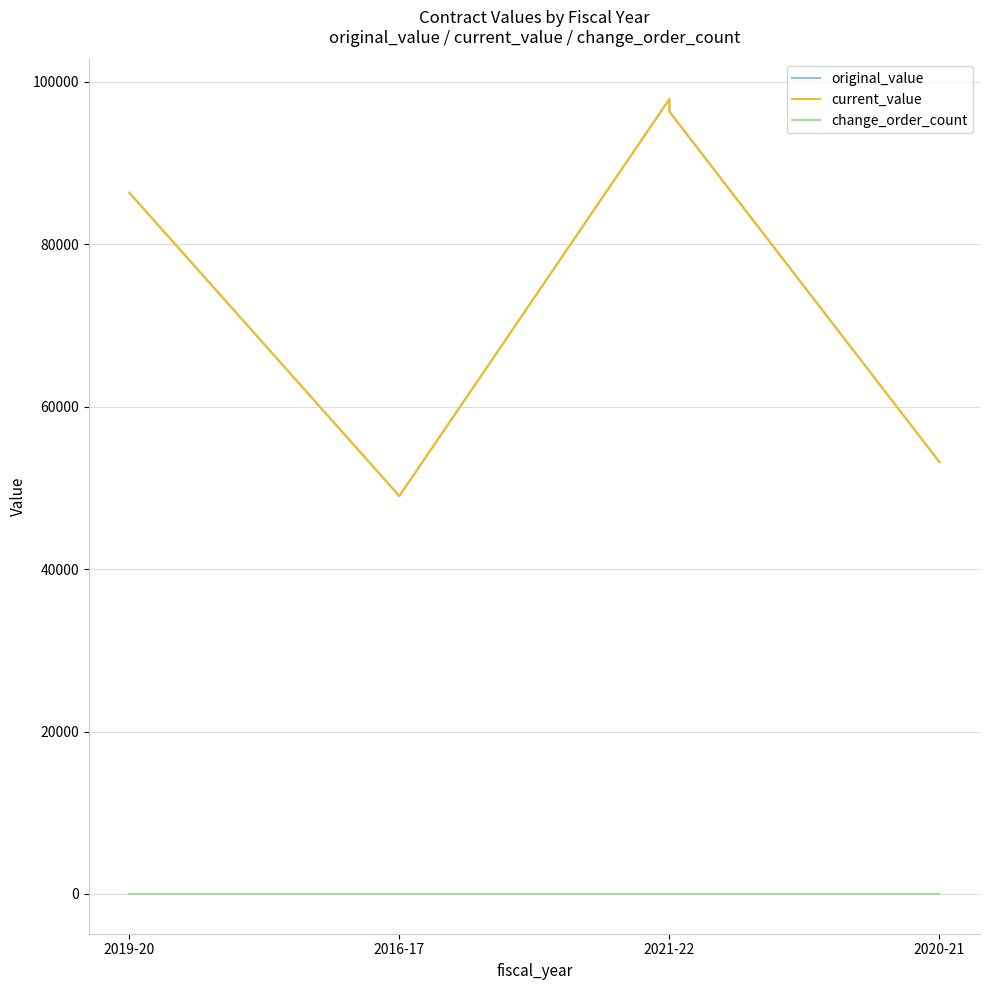

How many interior local peaks does the original_value series have?

1